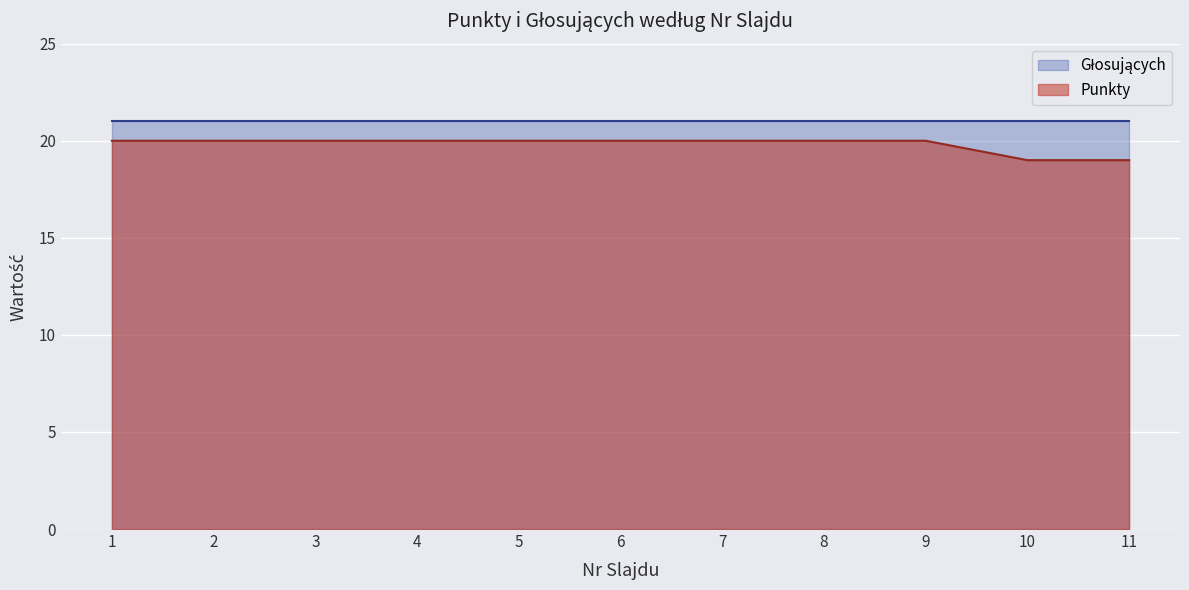

Which label corresponds to the smallest value in the chart?

10